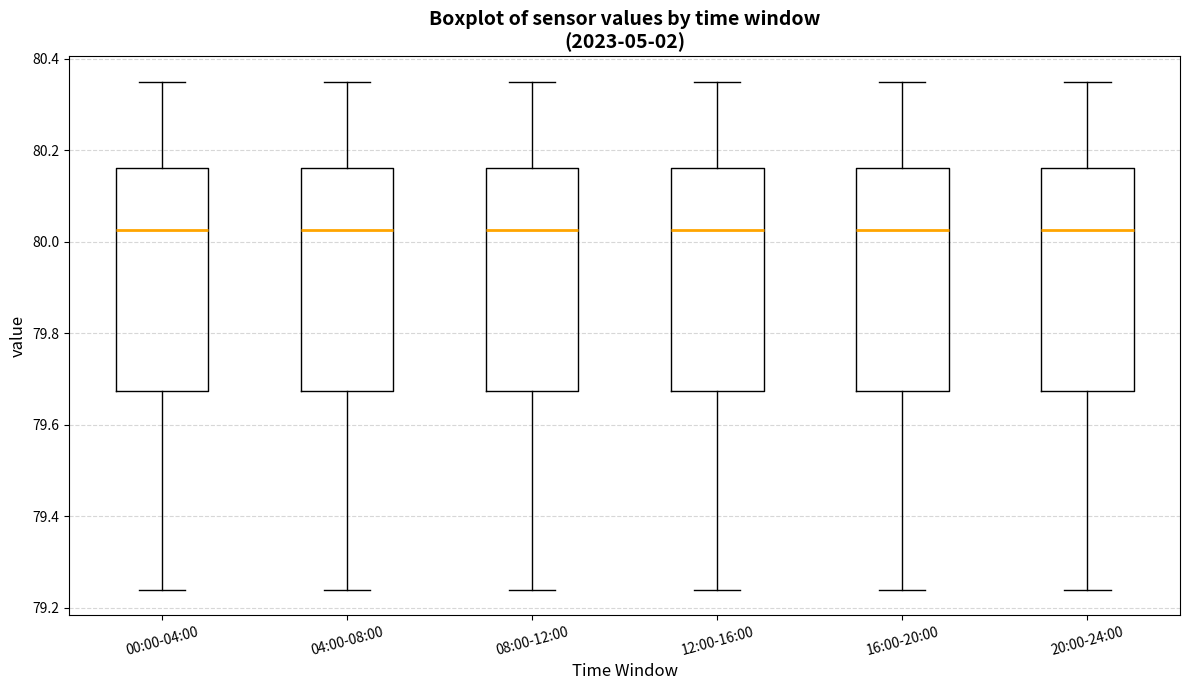

Reading left to right, transcribe this box plot: for each box, give where its median line is, the range the box spans, and where its two whiskers end, as read against the y-axis. The values are not printed on the chart, so give them approximately, as read against the axis.

00:00-04:00: median 80.02, box 79.68 to 80.16, whiskers 79.24 to 80.36
04:00-08:00: median 80.02, box 79.68 to 80.16, whiskers 79.24 to 80.36
08:00-12:00: median 80.02, box 79.68 to 80.16, whiskers 79.24 to 80.36
12:00-16:00: median 80.02, box 79.68 to 80.16, whiskers 79.24 to 80.36
16:00-20:00: median 80.02, box 79.68 to 80.16, whiskers 79.24 to 80.36
20:00-24:00: median 80.02, box 79.68 to 80.16, whiskers 79.24 to 80.36